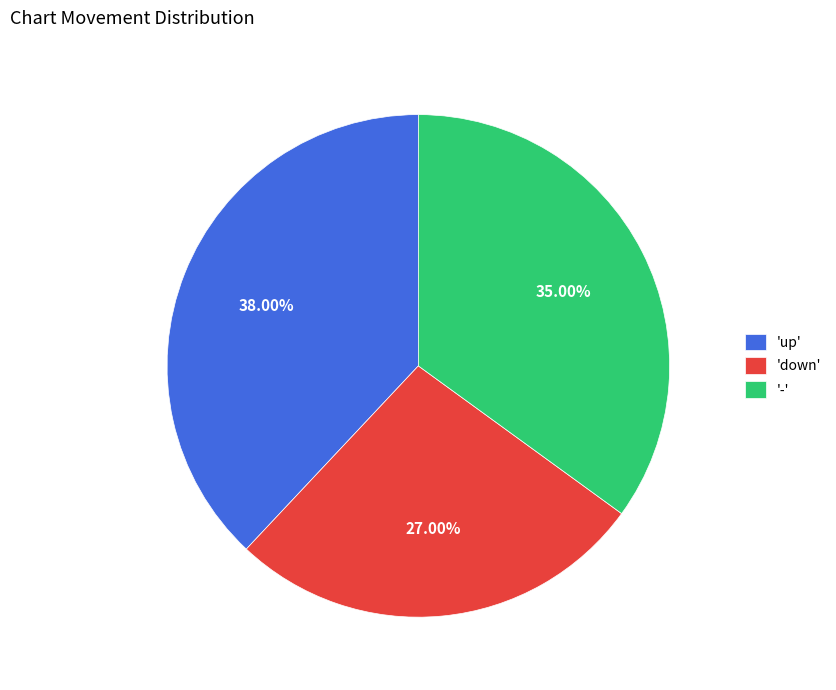

Which category has the biggest portion of the pie?

'up'